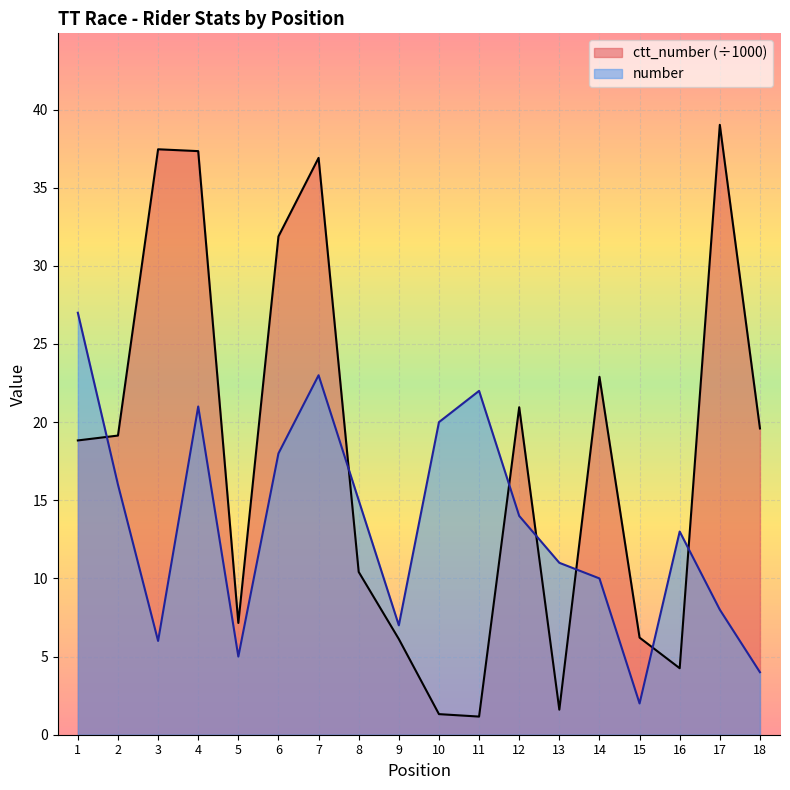

List the series in order of their peak value, lowest first.

number, ctt_number (÷1000)